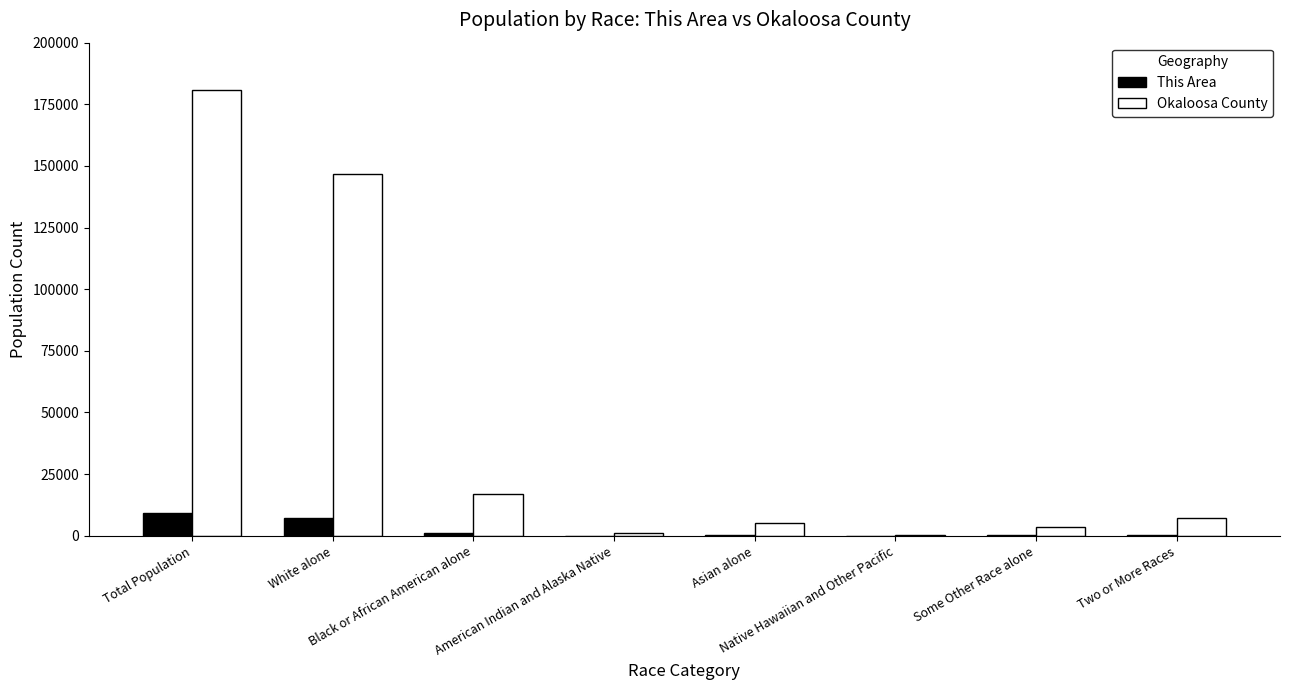

What is the highest value of the This Area series?

9286